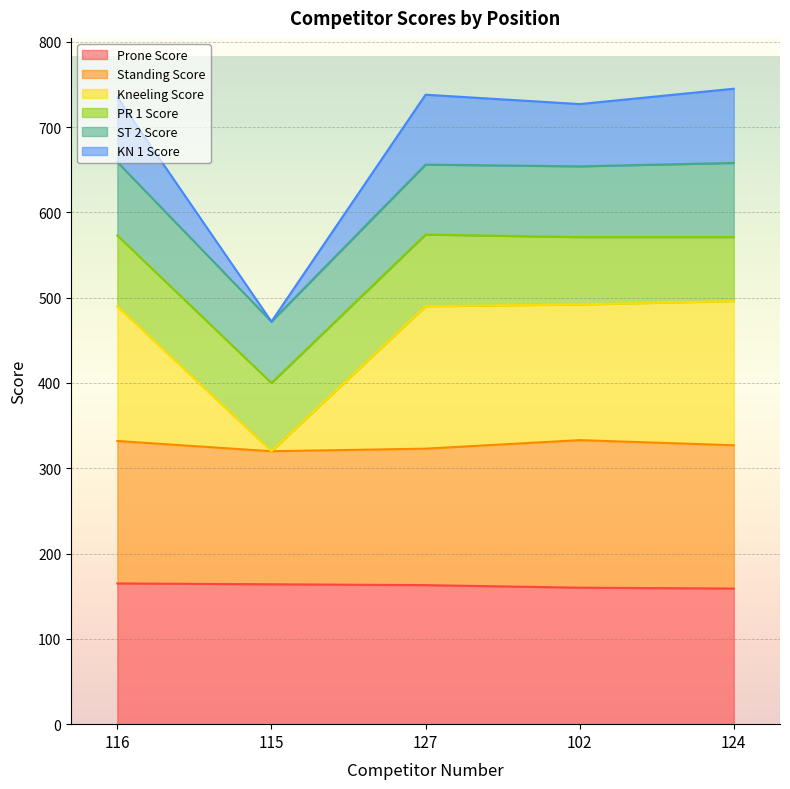

How many data points in Prone Score are above 163?

2